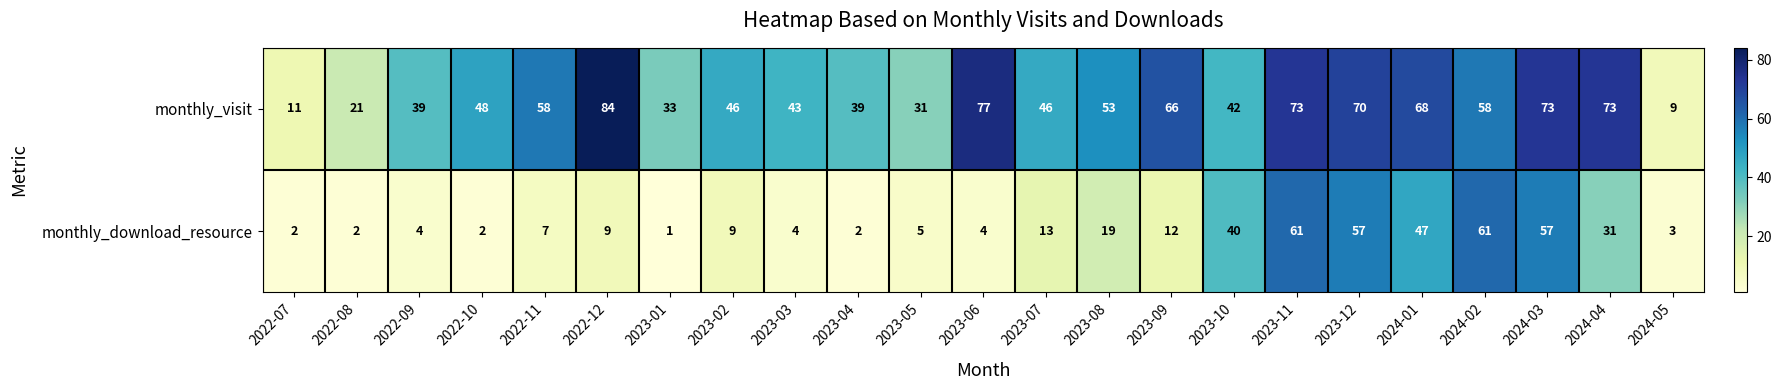

Which series has the widest spread of values?

monthly_visit